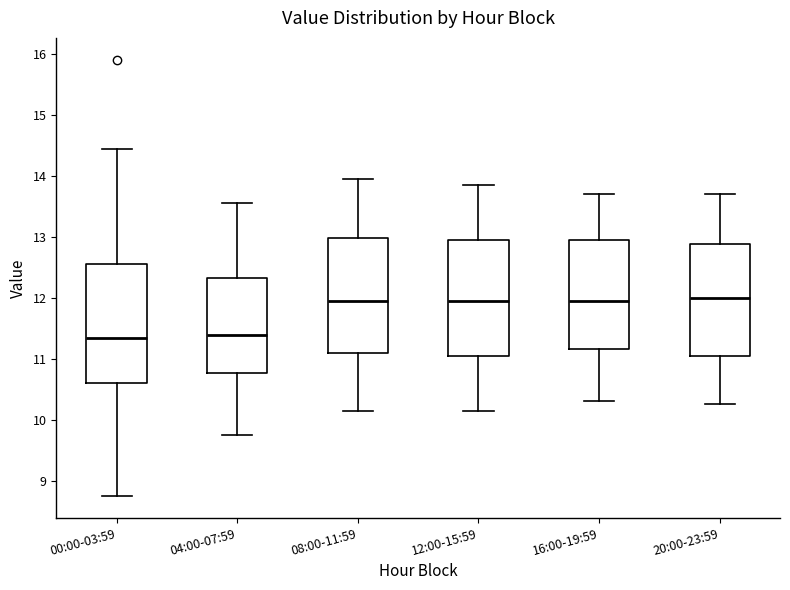

Where is the lower edge of the box for 16:00-19:59 on the y-axis? The values are not printed on the chart, so give them approximately, as read against the axis.

11.2